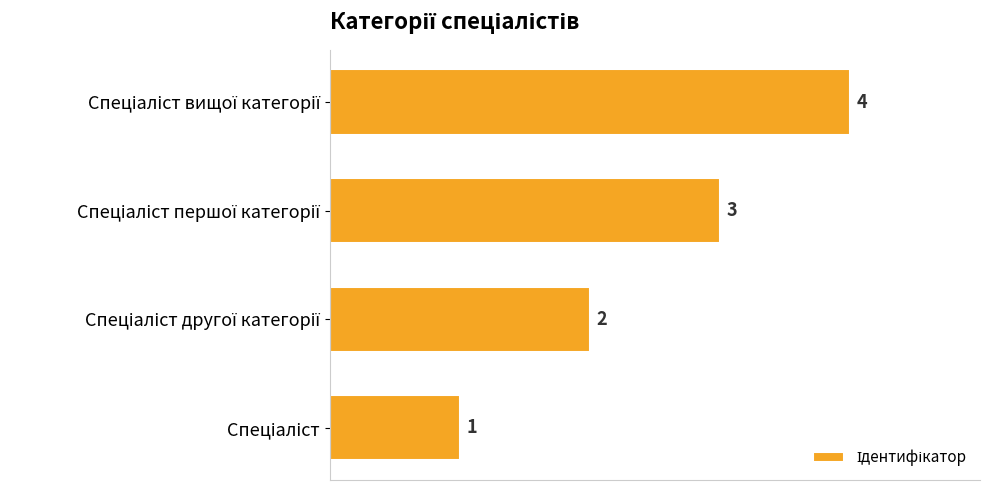

Count the values in the range 2 to 4.

3